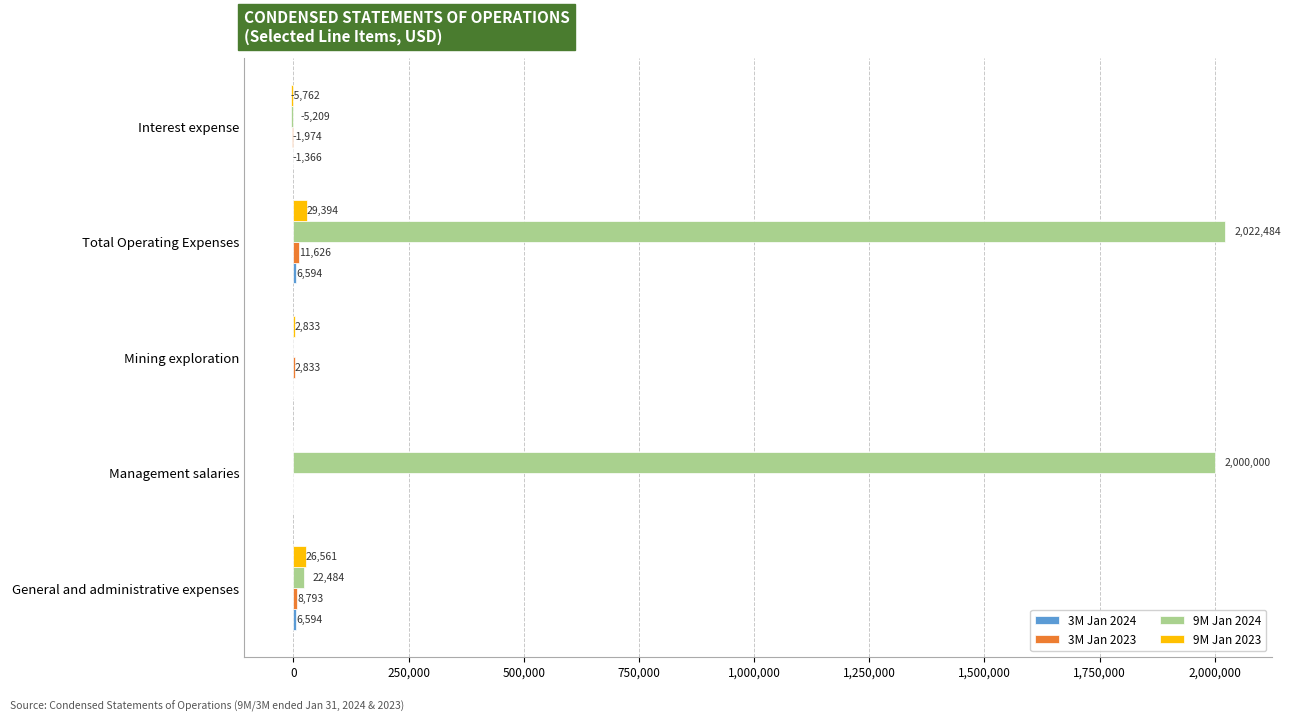

Between General and administrative expenses and Interest expense, which series saw the biggest shift?

9M Jan 2023